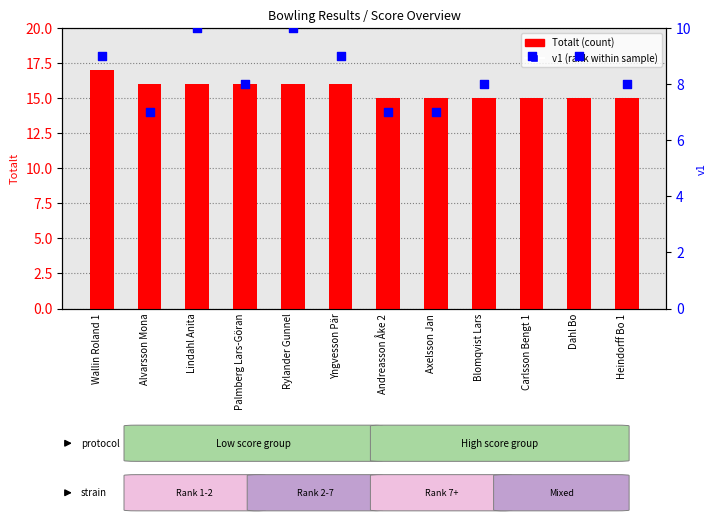

Which series contains the highest Y value?

Totalt (count)